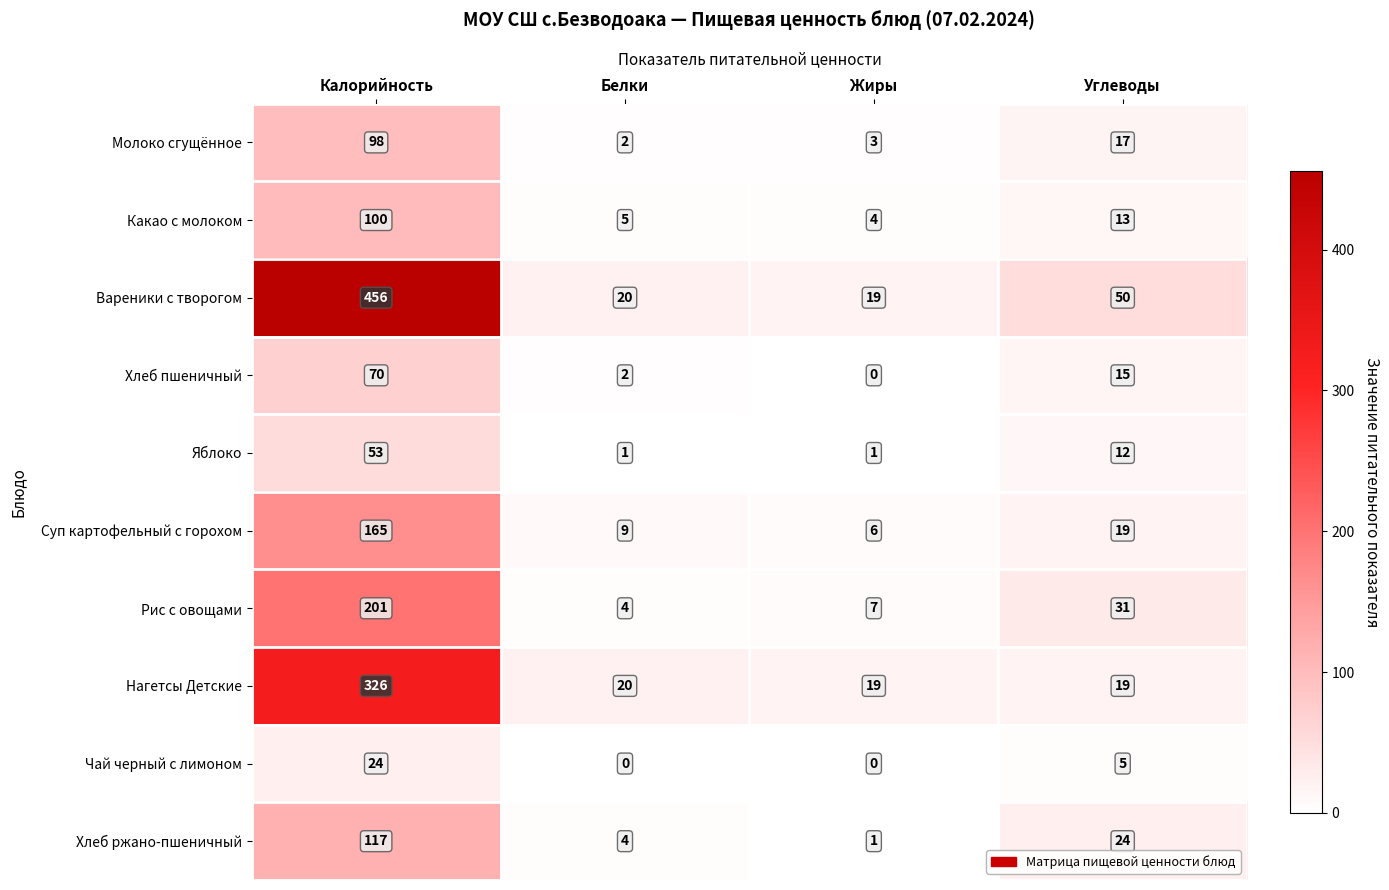

Which series has the widest spread of values?

Вареники с творогом